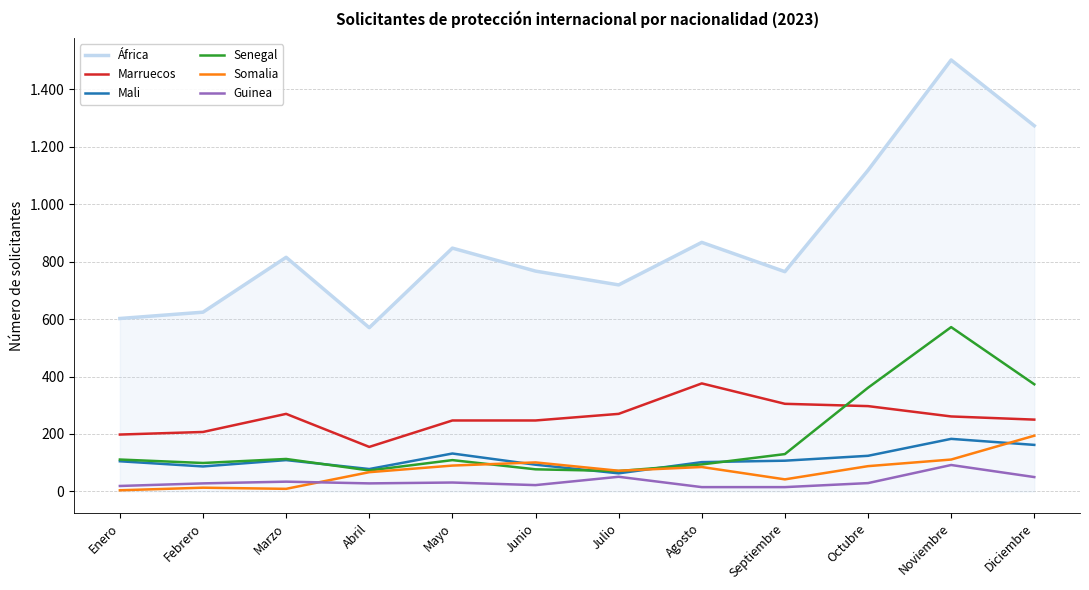

In Somalia, how many points are higher than both neighbors (excluding endpoints)?

3